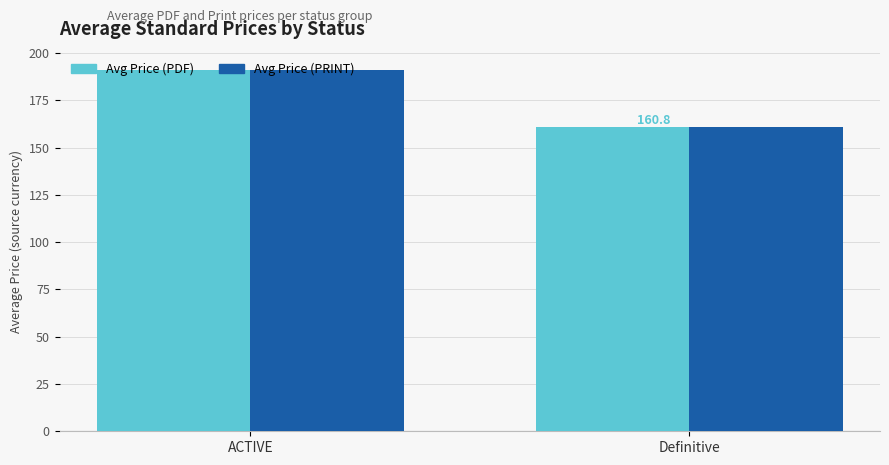

What is the difference between the maximum and minimum values in the Avg Price (PRINT) series?

30.4